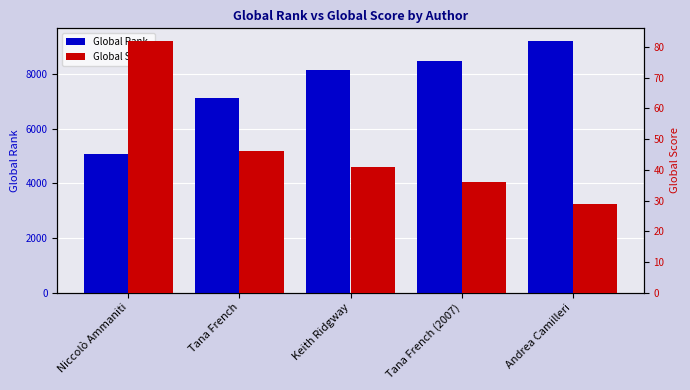

Rank the series by their maximum value, from lowest to highest.

Global Score, Global Rank